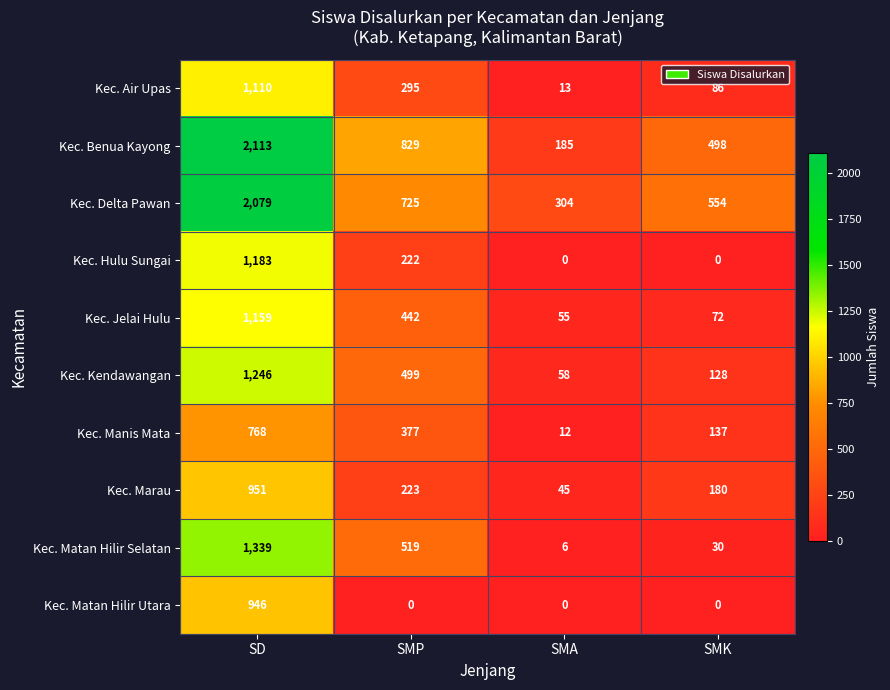

At which label does Kec. Marau reach its minimum?

SMA